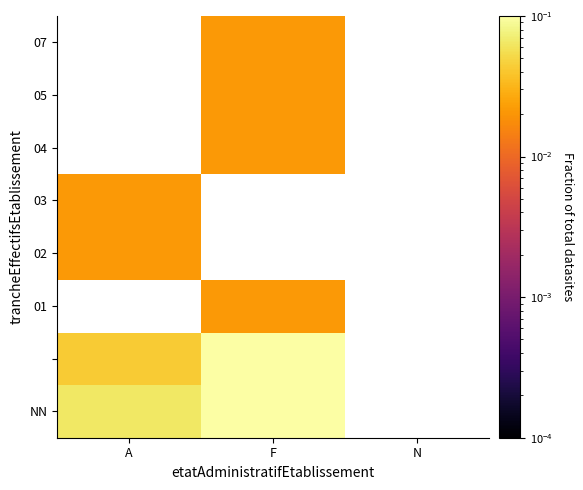

Is the value of NN at F greater than the value of 05 at F?

Yes